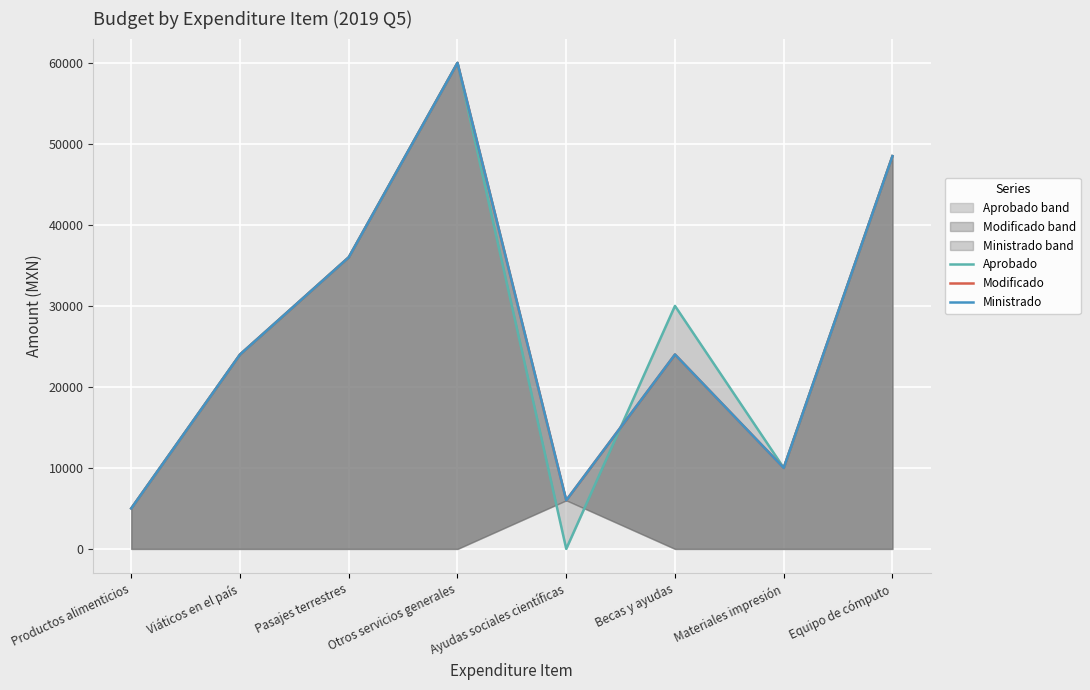

True or false: Modificado and Ministrado intersect in this chart.

False